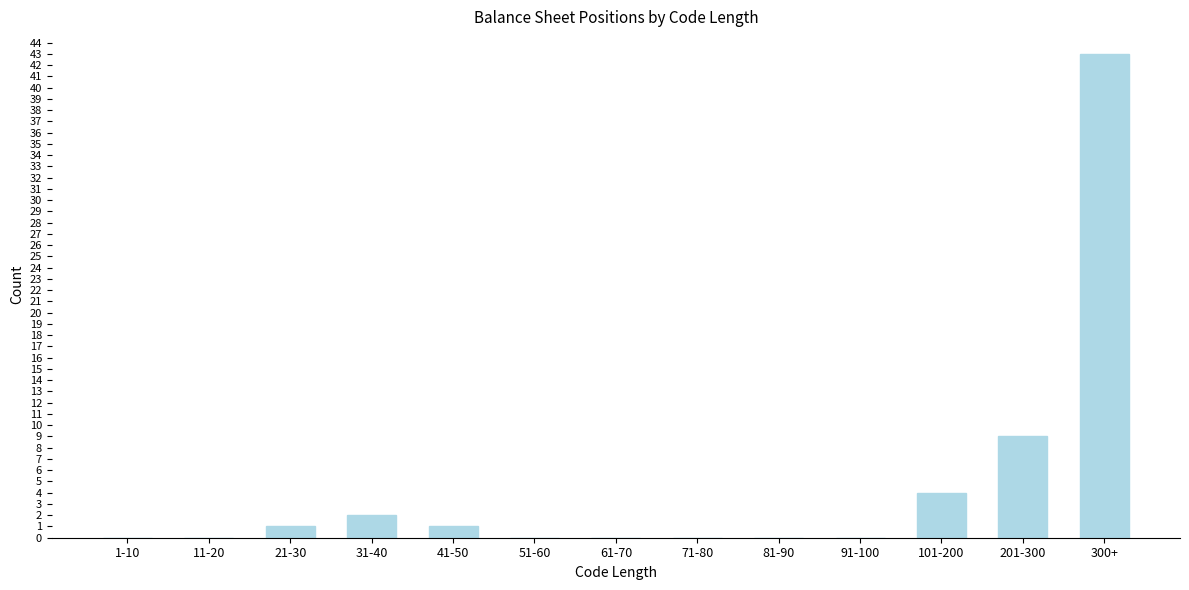

Reading left to right, list all the values displayed in this chart.

1-10=0	11-20=0	21-30=1	31-40=2	41-50=1	51-60=0	61-70=0	71-80=0	81-90=0	91-100=0	101-200=4	201-300=9	300+=43